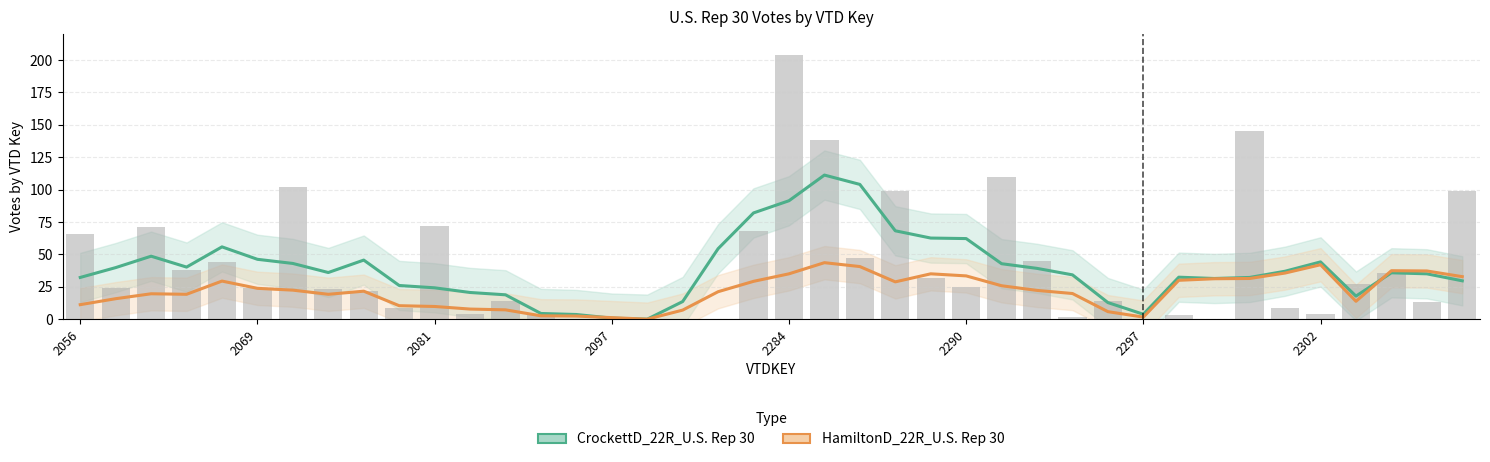

How many values in the HamiltonD_22R_U.S. Rep 30 series exceed 22?

20